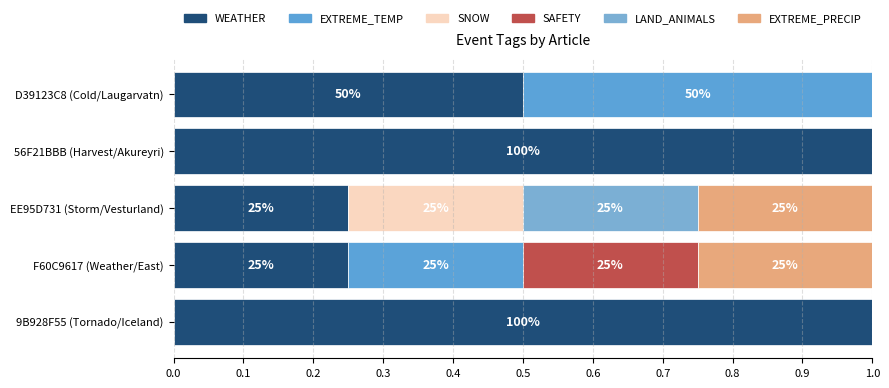

Which series has the widest spread of values?

WEATHER